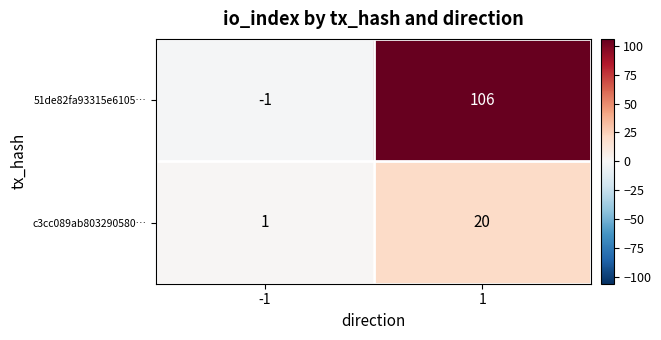

What is the maximum value shown in the chart?

106